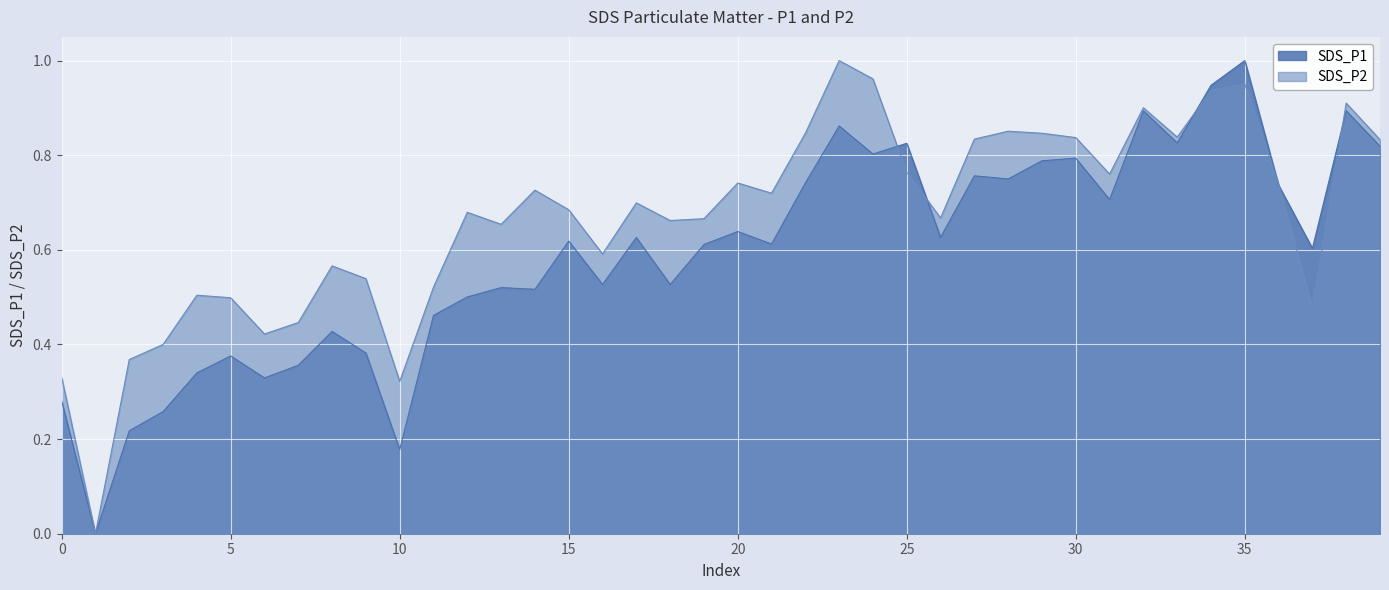

The value of SDS_P2 at 00:19 is 0.6. True or false?

True